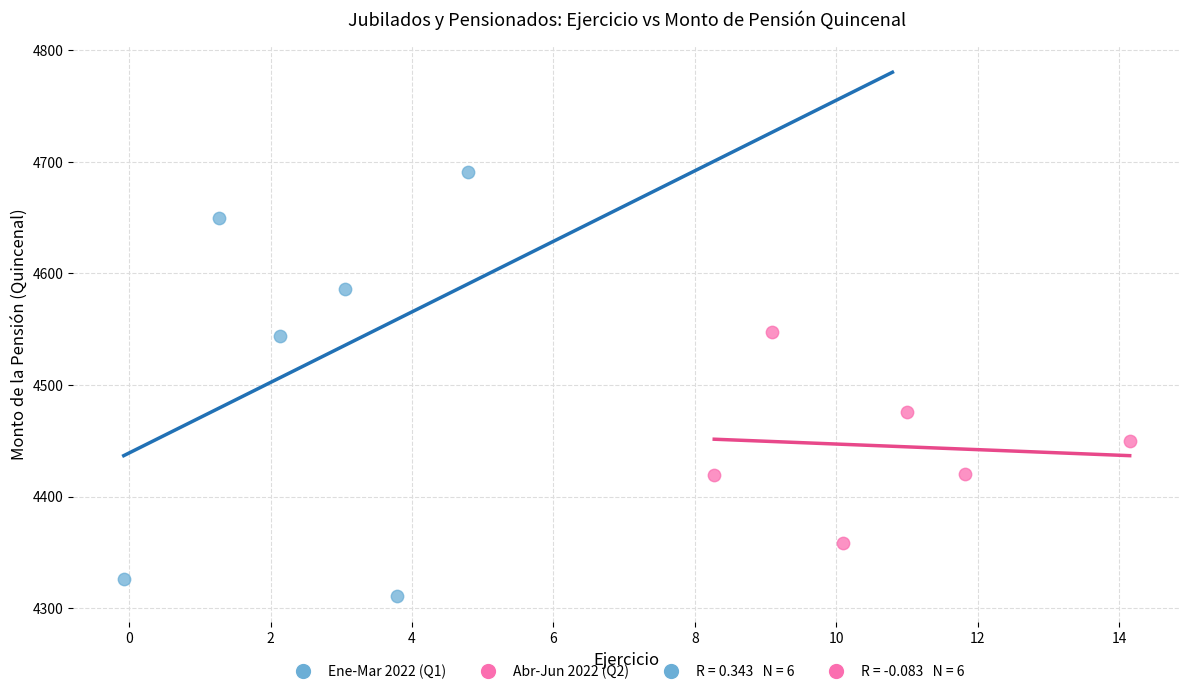

Which series contains the lowest Y value?

Ene-Mar 2022 (Q1)